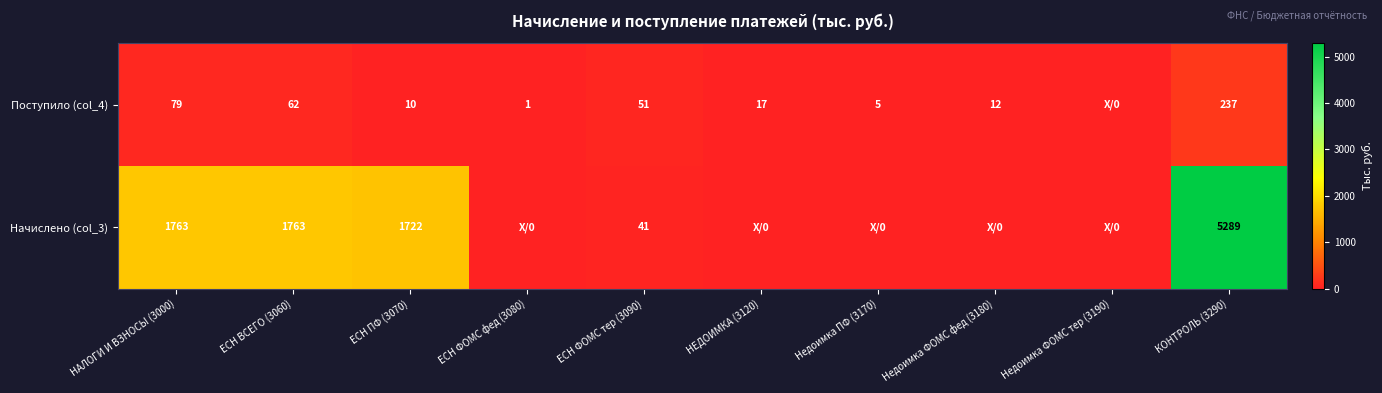

Is the value of Начислено (col_3) at ЕСН ПФ (3070) greater than the value of Поступило (col_4) at ЕСН ВСЕГО (3060)?

Yes